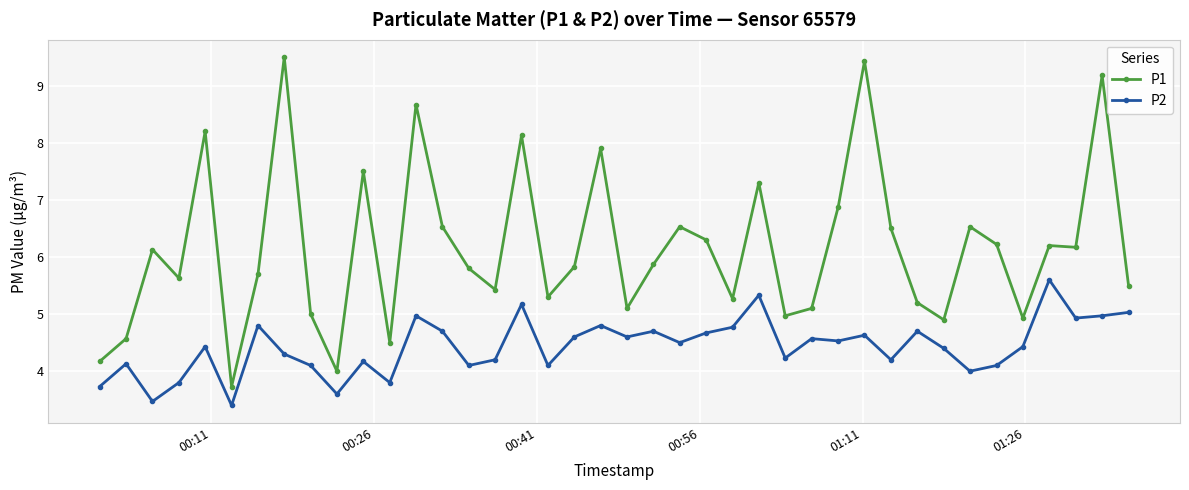

What is the value of the P2 point at the 2nd from the left?

4.1